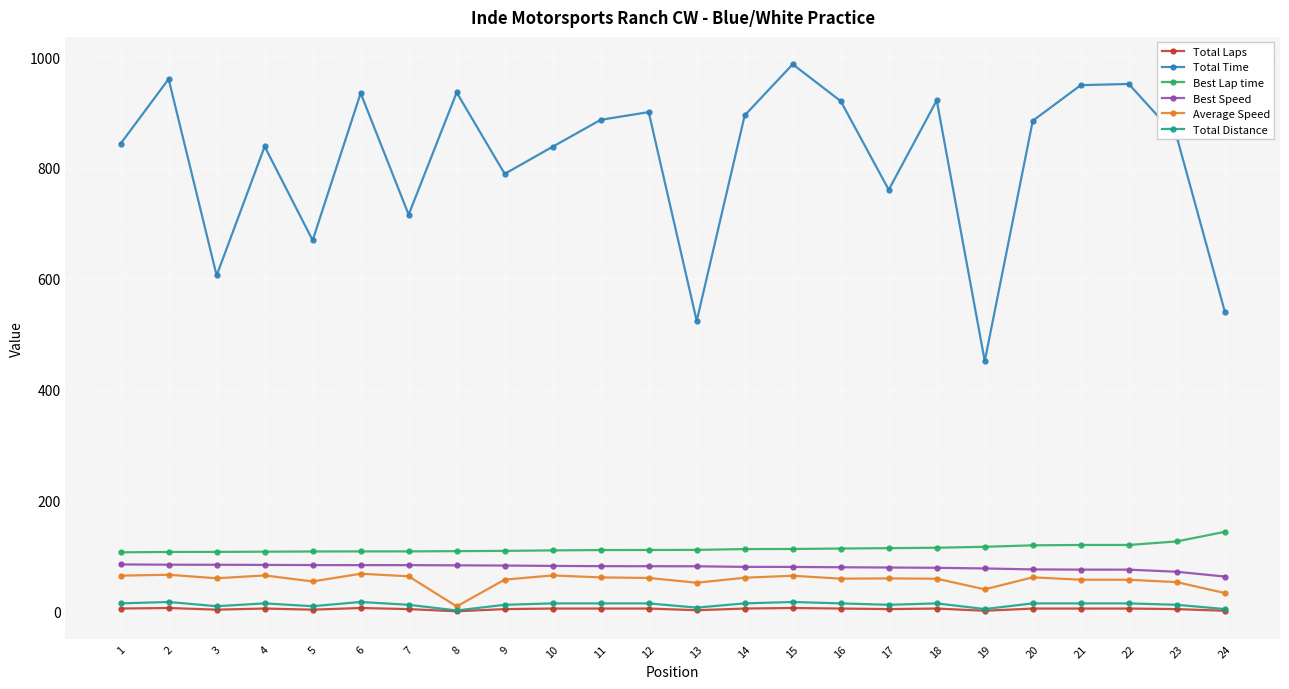

True or false: Best Speed and Best Lap time cross at least once.

False